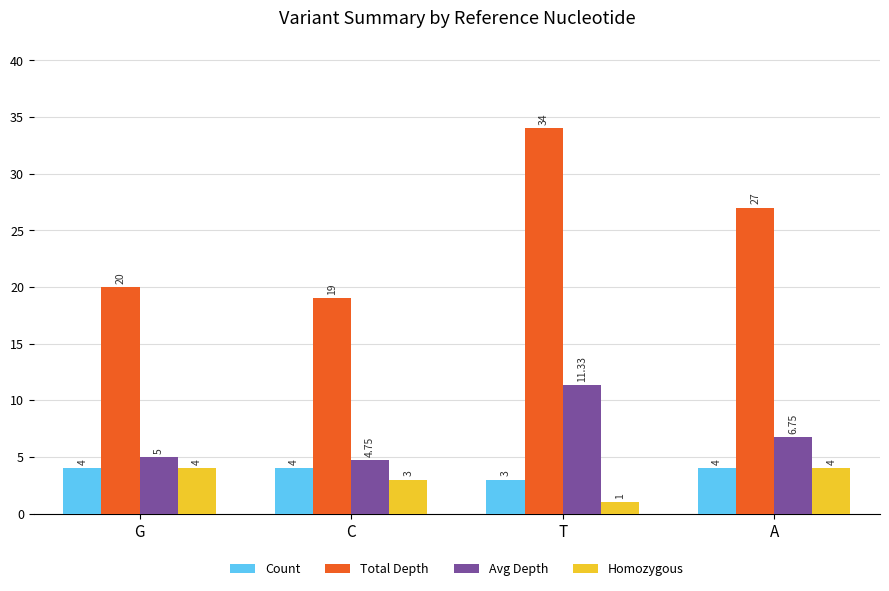

At which label does Total Depth first exceed 27?

T